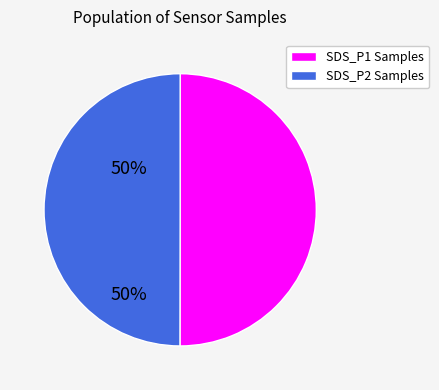

How many slices are in this pie chart?

2